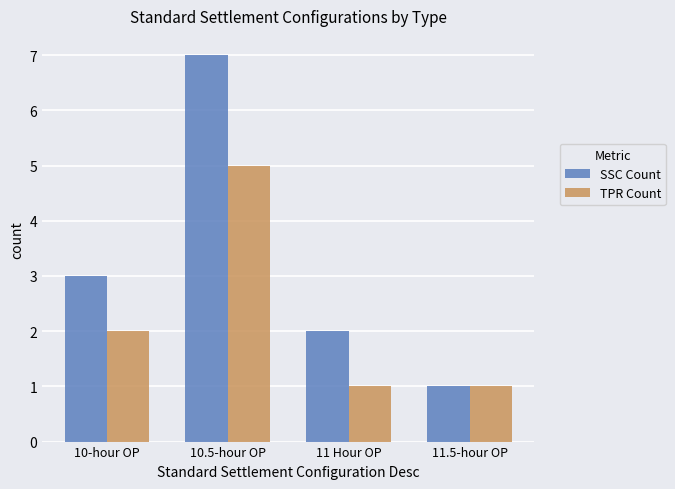

How many values in the TPR Count series are below 2?

2